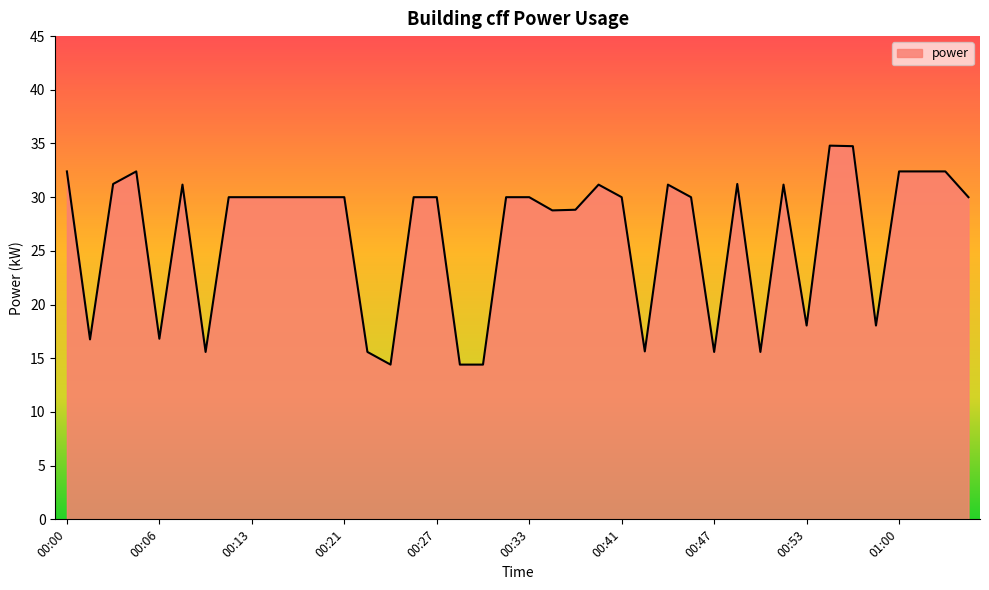

What is the minimum value shown in the chart?

14.4